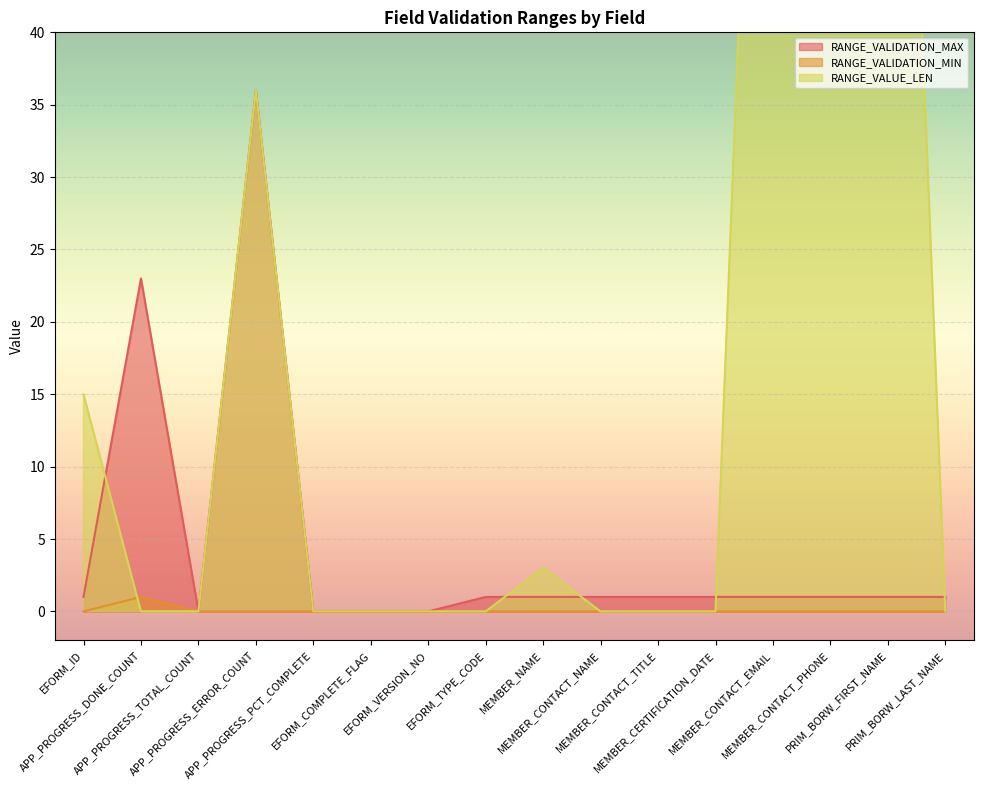

What is the label of the 15th point from the left?

PRIM_BORW_FIRST_NAME